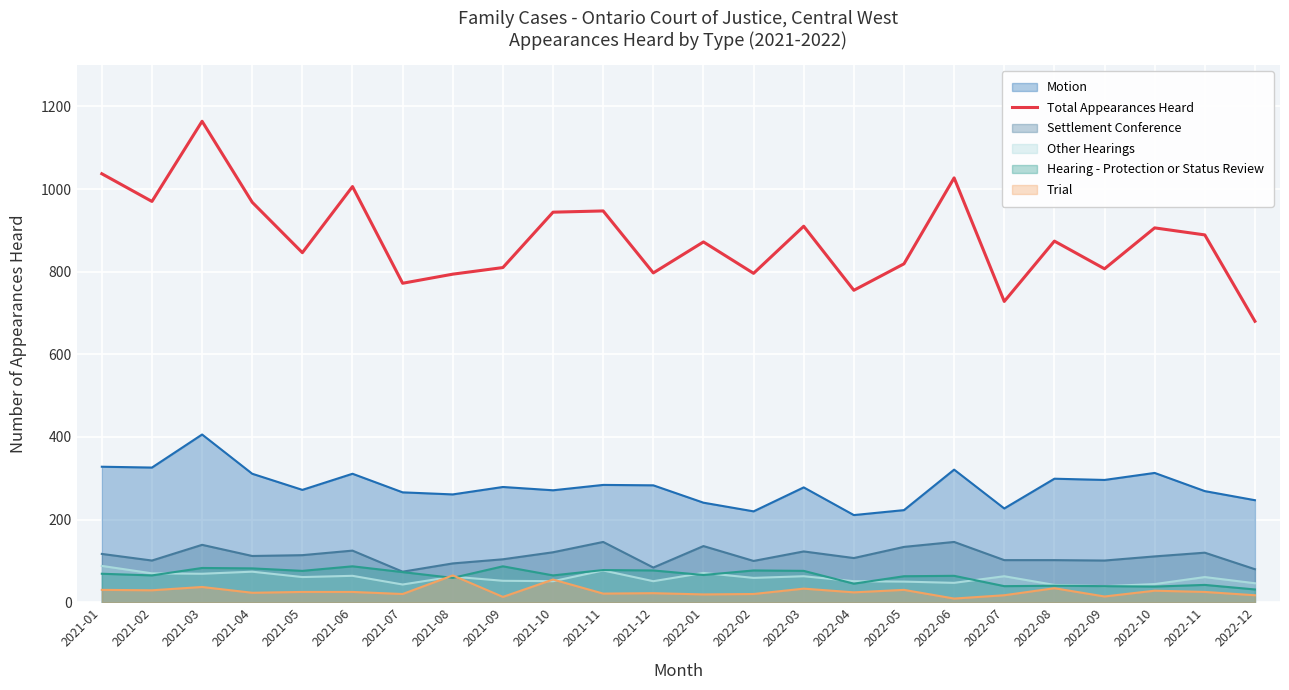

Rank the categories by value from highest to lowest.

2021-03, 2021-01, 2022-06, 2021-06, 2021-02, 2021-04, 2021-11, 2021-10, 2022-03, 2022-10, 2022-11, 2022-08, 2022-01, 2021-05, 2022-05, 2021-09, 2022-09, 2021-12, 2022-02, 2021-08, 2021-07, 2022-04, 2022-07, 2022-12